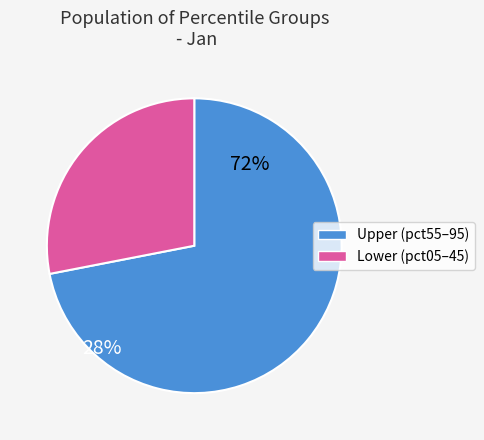

Count the number of slices in the pie.

2